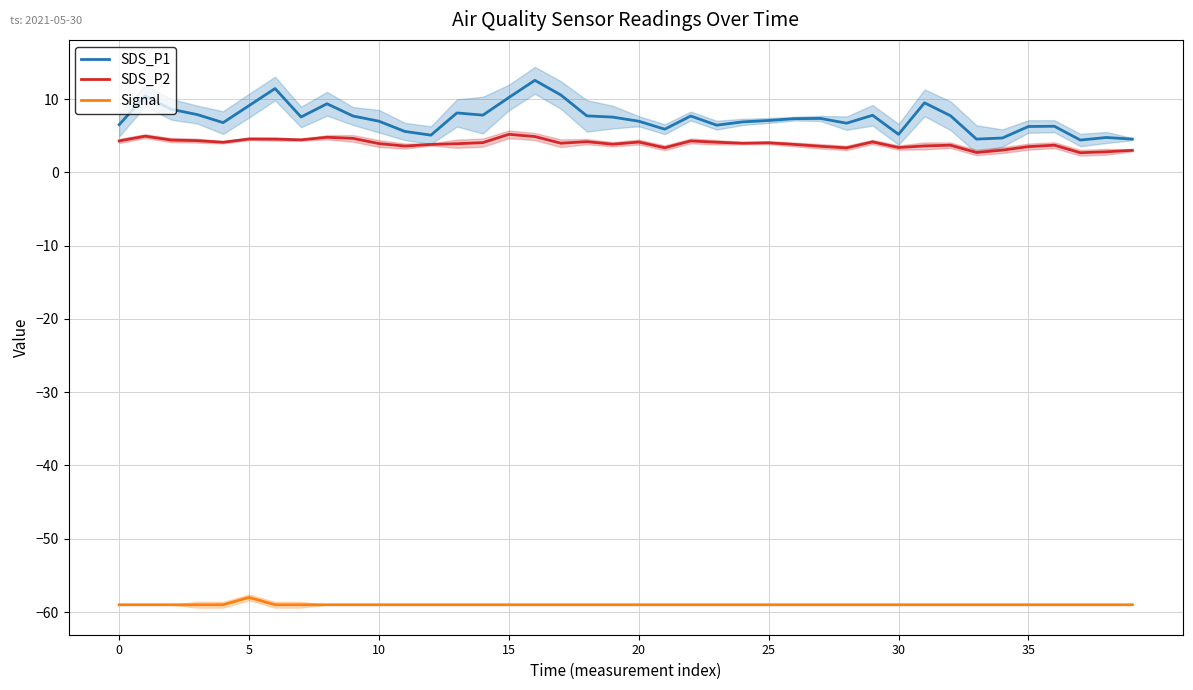

The value of Signal at 30 is -38.9. True or false?

False